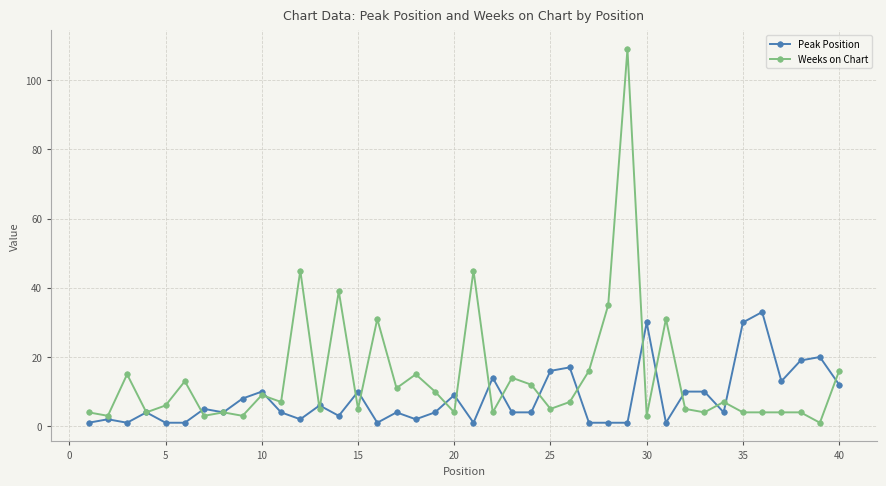

What is the value of the Peak Position point at the 33rd from the left?

10